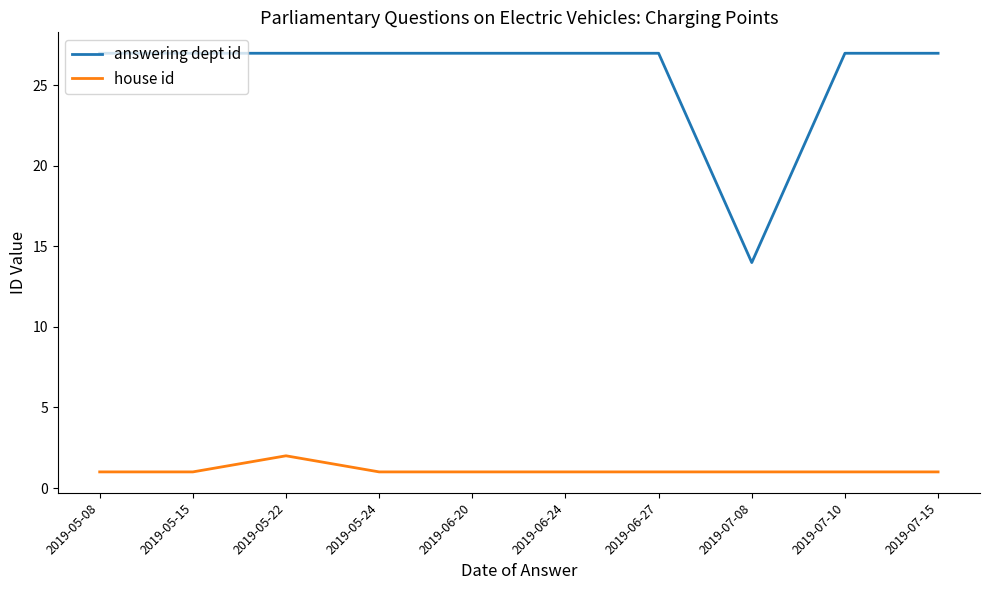

The value of house id at 2019-05-08 is 0. True or false?

False